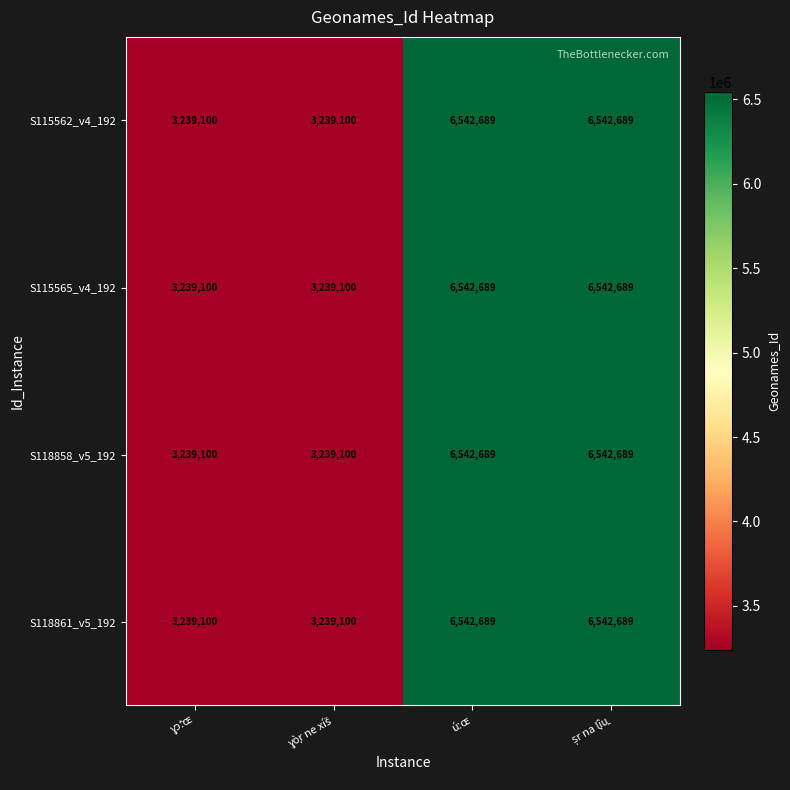

How many S115562_v4_192 values are between 3239100 and 6542689?

4